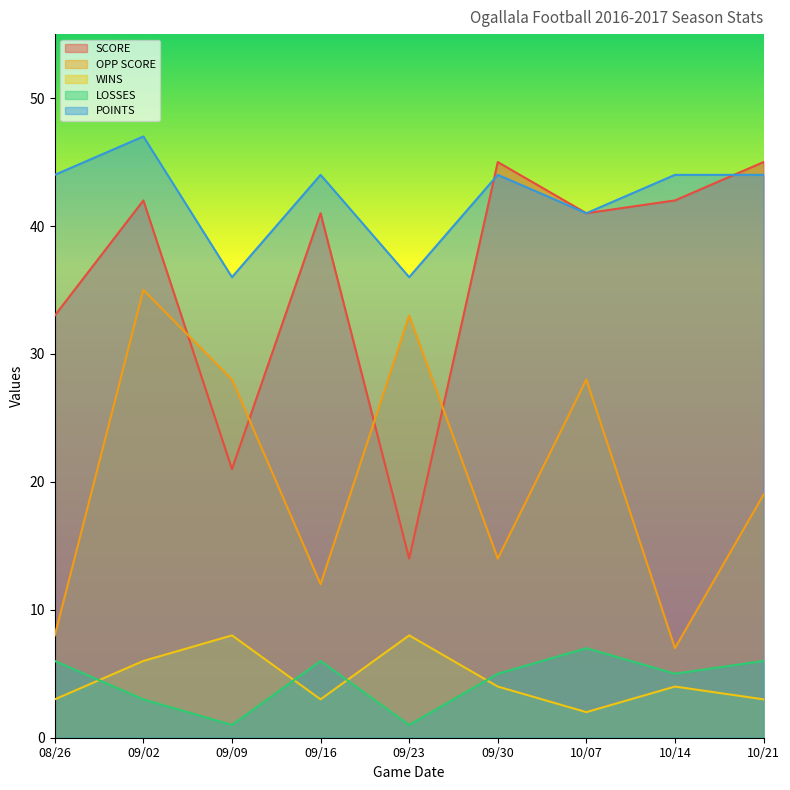

What is the average value of the SCORE series?

36